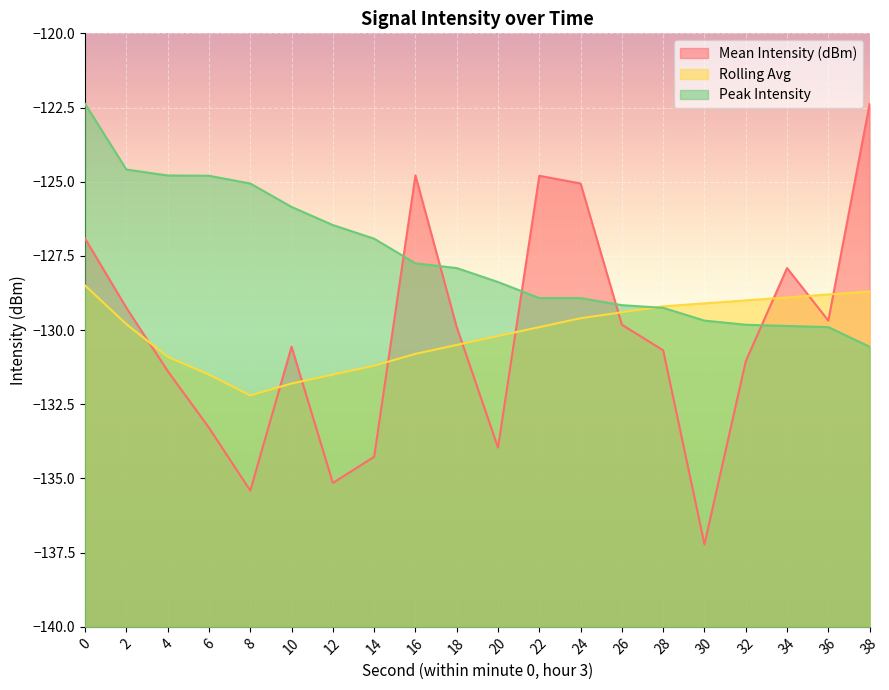

True or false: Mean Intensity (dBm) has a value of -134.3 at 14.

True